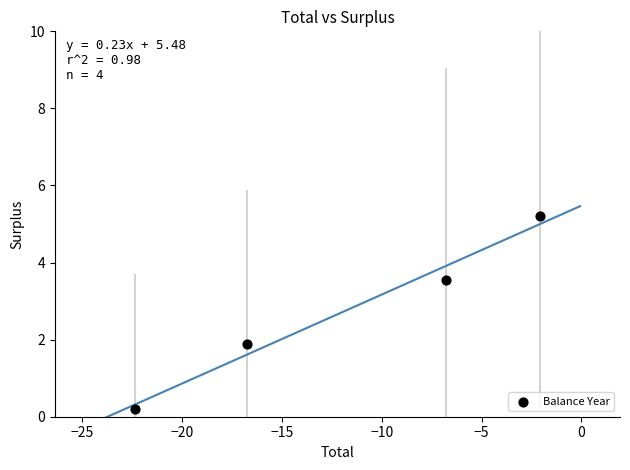

What Y value in the scatter plot is closest to 2?

1.9